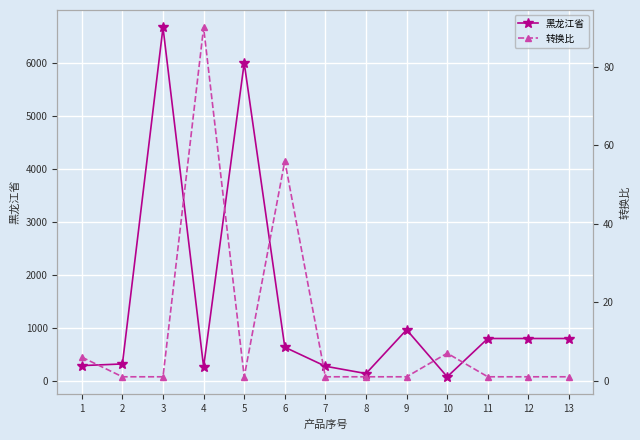

At how many categories does at least one series exceed 2952?

2